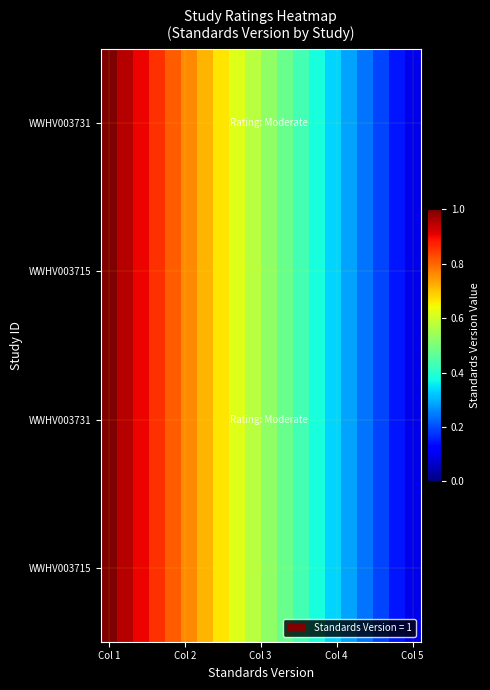

How many categories are shown in the chart?

20